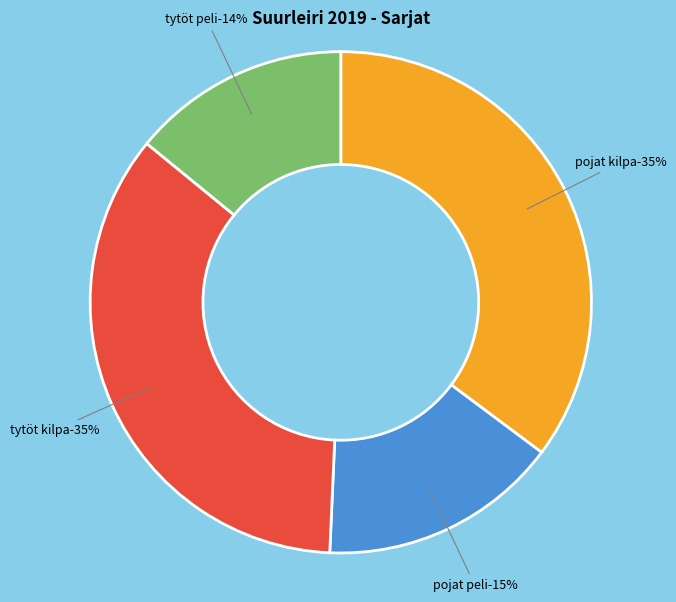

To the nearest percent, what portion does tytöt peli represent?

14%